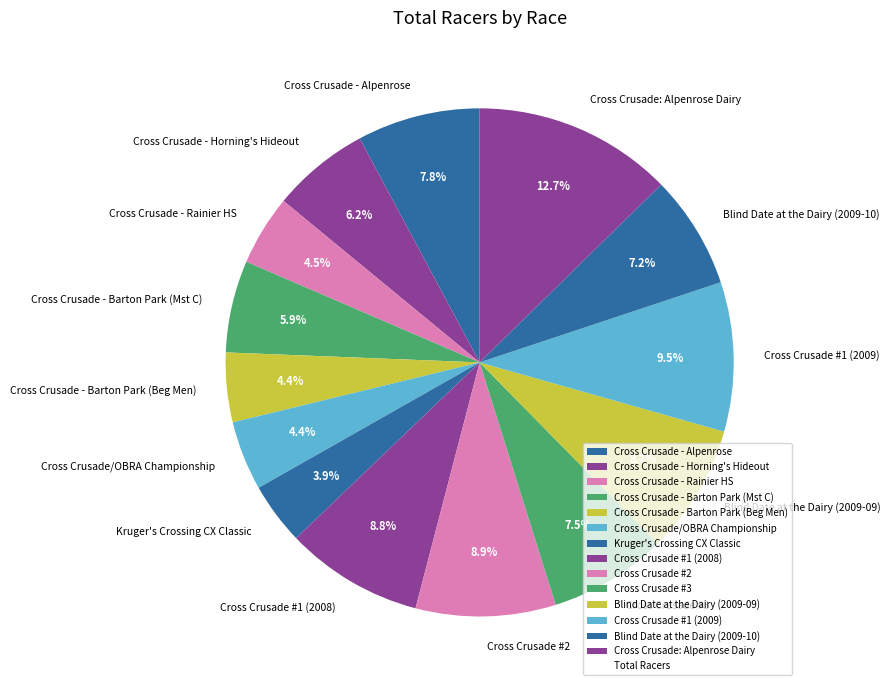

To the nearest percent, what is the difference between the largest and smallest slice percentages?

9%